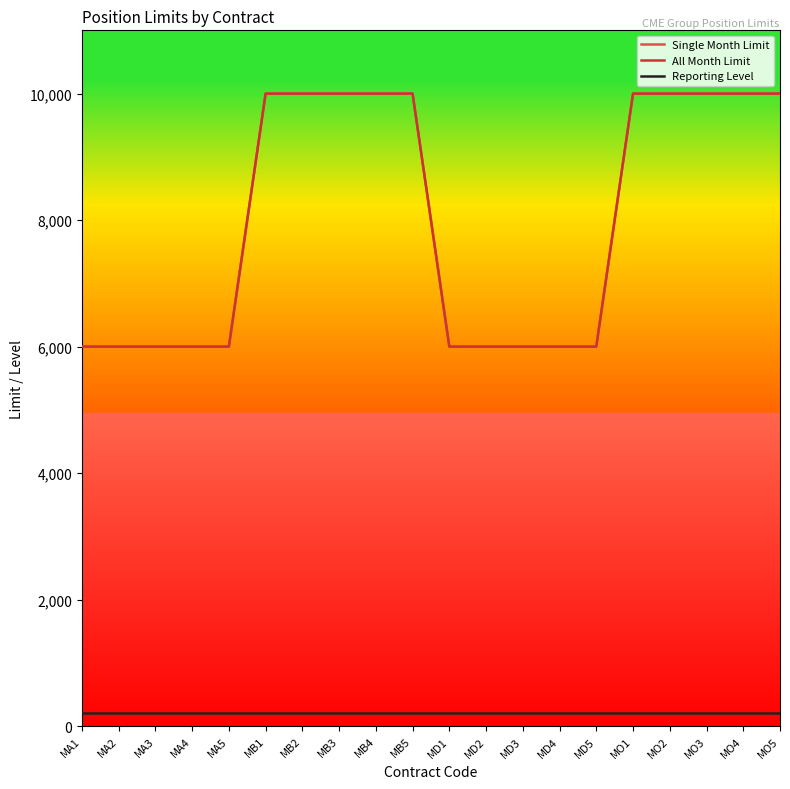

Count the Single Month Limit values in the range 6000 to 10000.

20